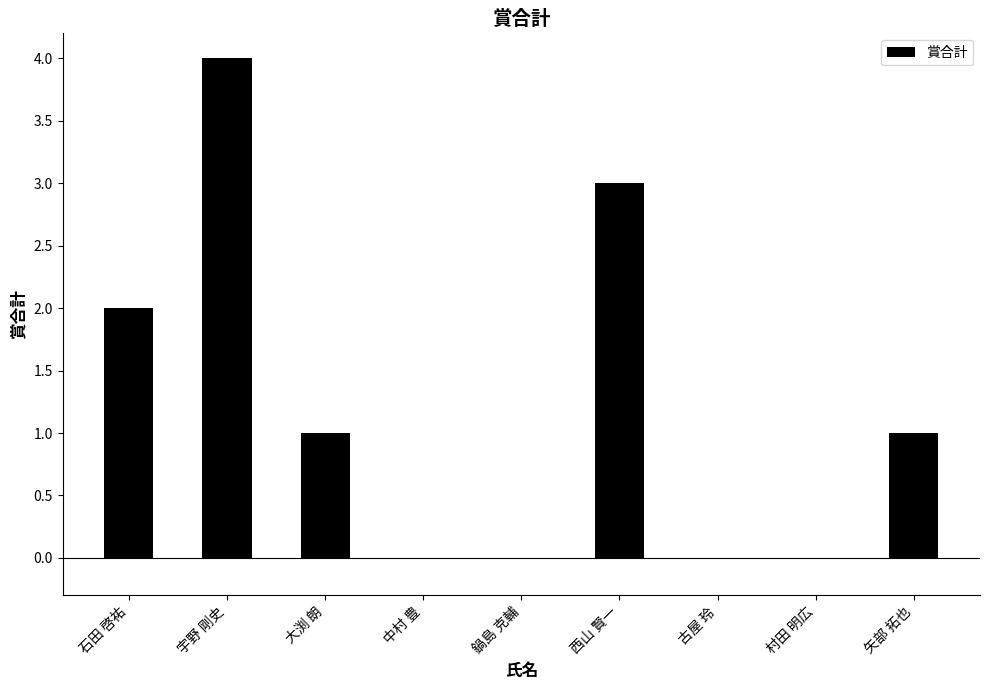

What is the average value?

1